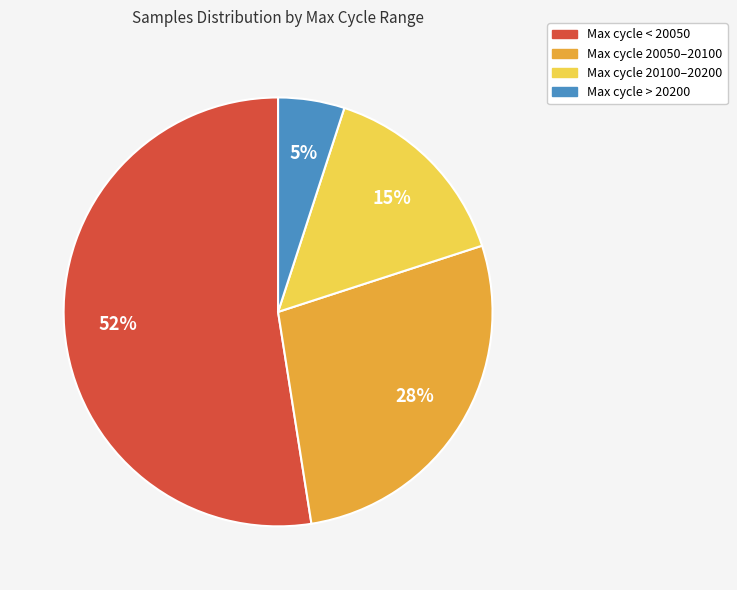

To the nearest percent, what is the difference between the largest and smallest slice percentages?

47%